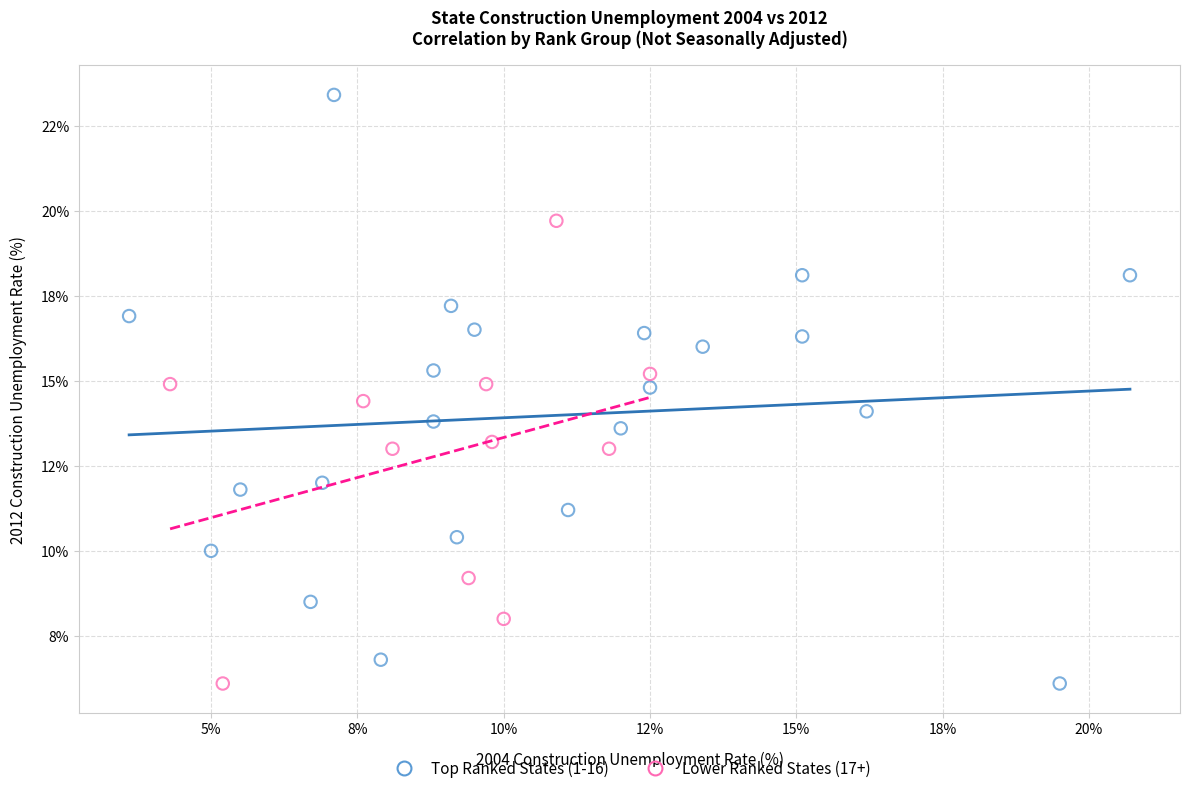

What are all the series names shown in the legend?

Top Ranked States (1-16), Lower Ranked States (17+)